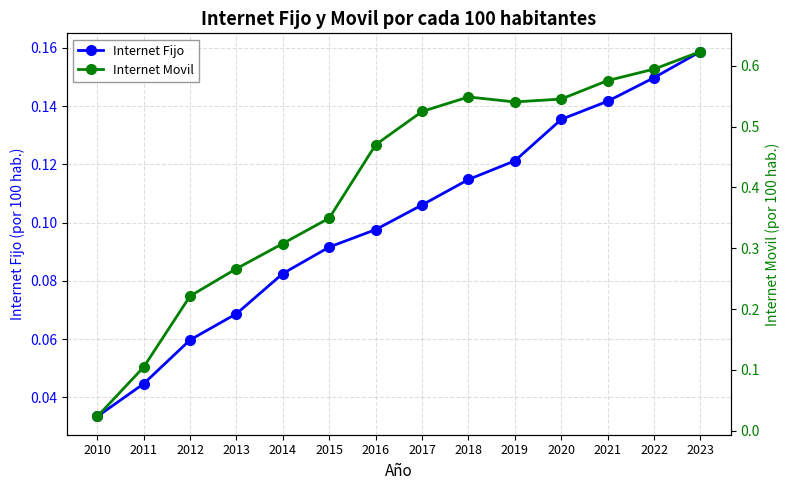

What is the difference between the maximum and minimum values in the Internet Fijo series?

0.1